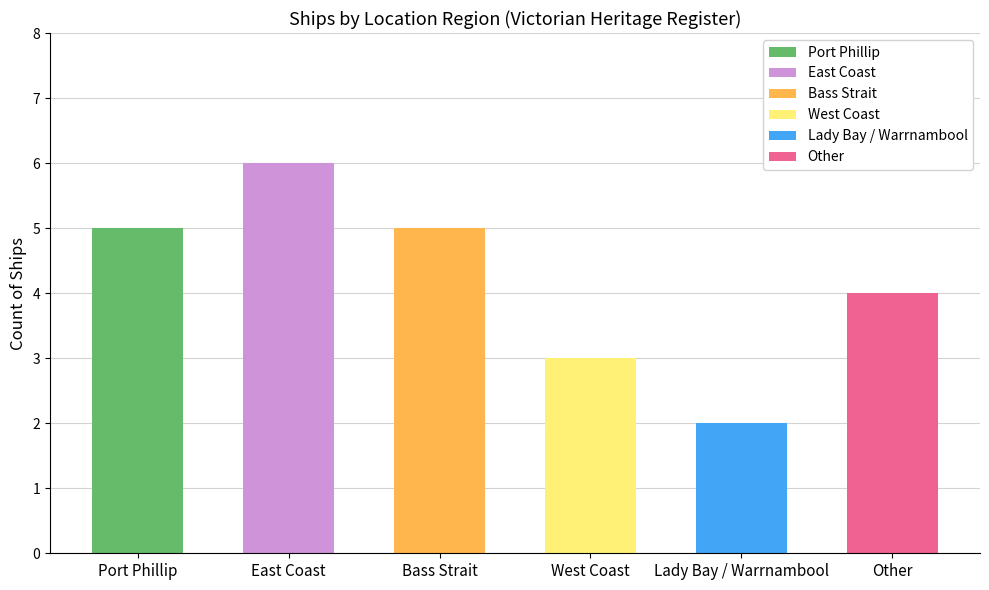

What is the label of the 2nd bar from the right?

Lady Bay / Warrnambool